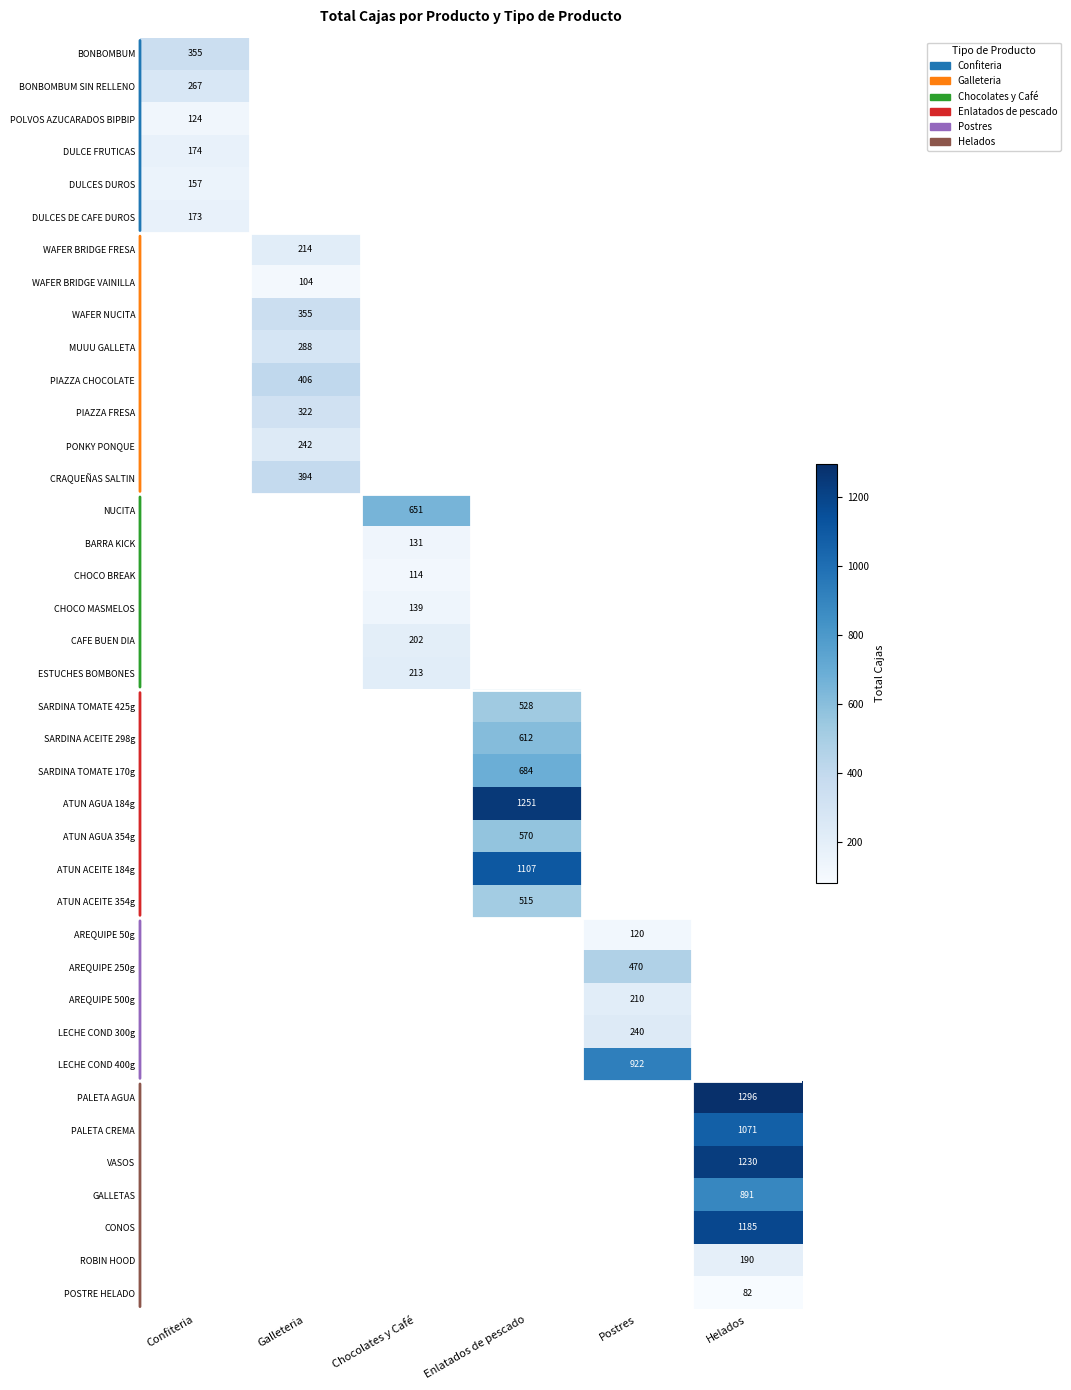

What is the smallest value displayed?

82.0